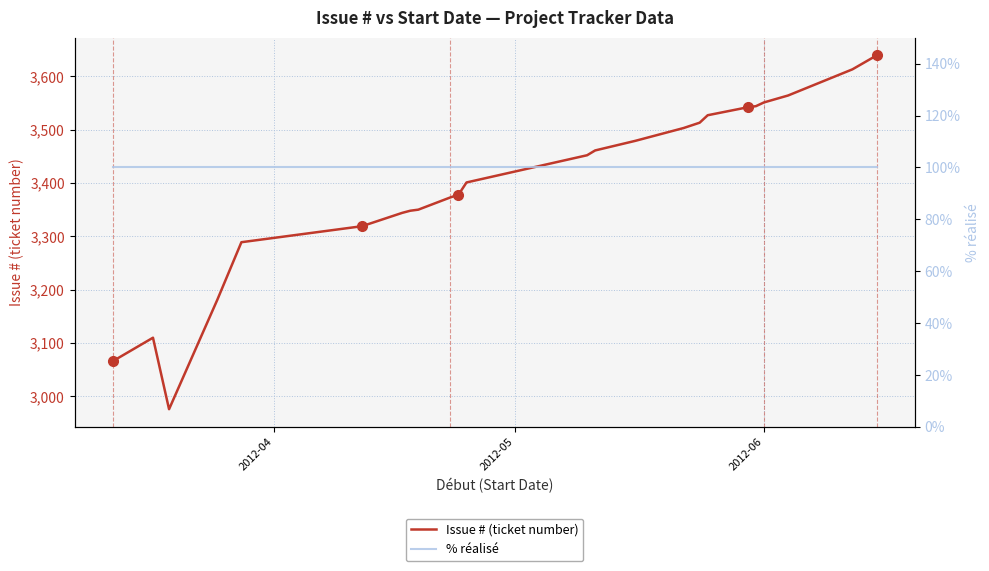

What is the lowest value of the Issue # (ticket number) series?

2976